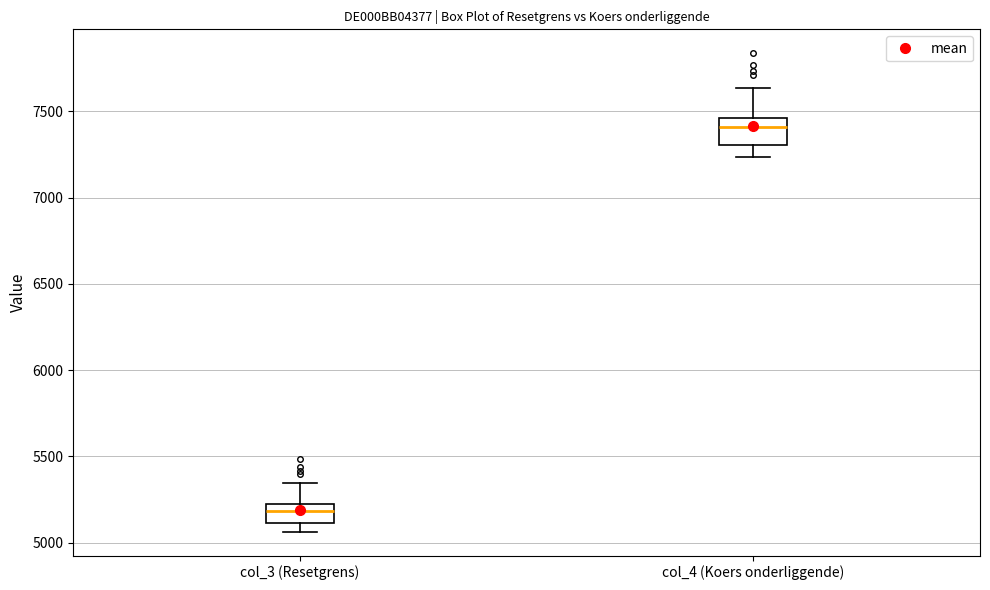

Reading left to right, read every box against the y-axis: the position of its median line, the range the box covers, and the ends of its whiskers. The values are not printed on the chart, so give them approximately, as read against the axis.

col_3 (Resetgrens): median 5200 (inside the box), box 5100 to 5200, whiskers 5050 to 5350
col_4 (Koers onderliggende): median 7400, box 7300 to 7450, whiskers 7250 to 7650